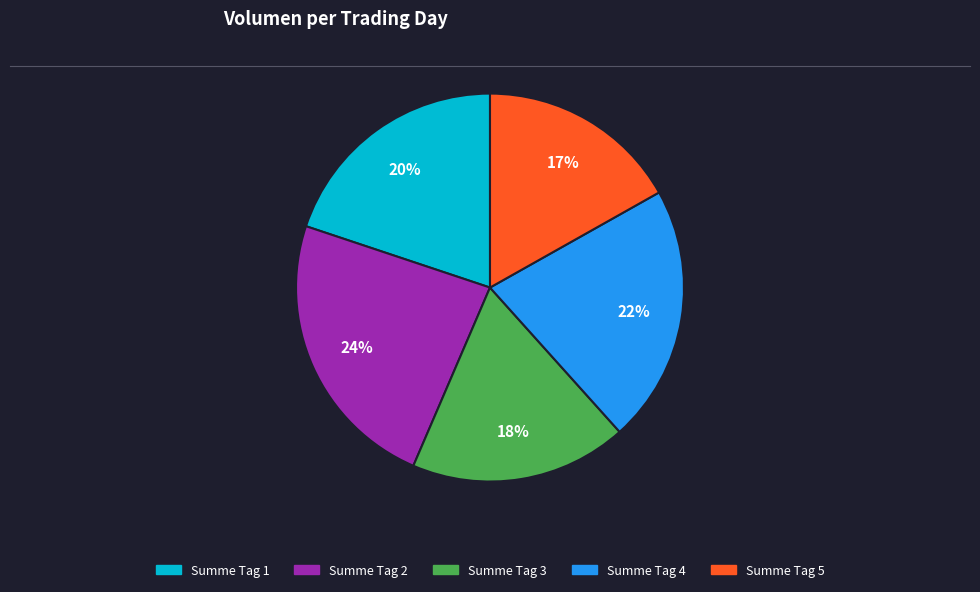

Rank the categories by value from lowest to highest.

Summe Tag 5, Summe Tag 3, Summe Tag 1, Summe Tag 4, Summe Tag 2